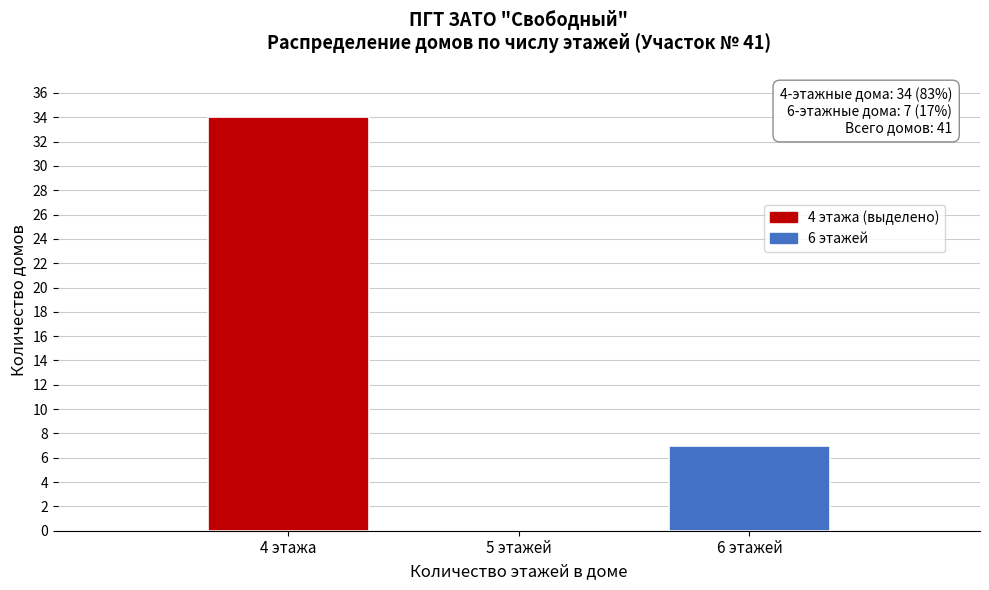

What value does the data have at 6 этажей, to the nearest 10?

10